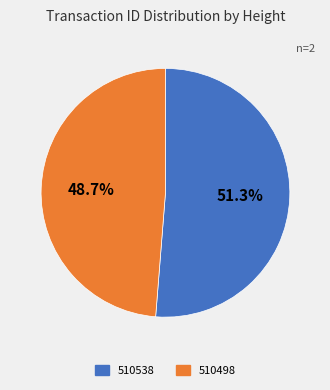

Which has a higher value, 510498 or 510538?

510538